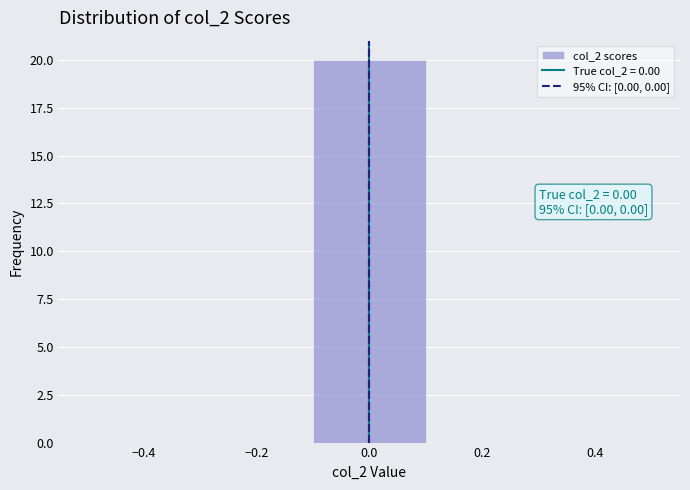

Which range on the x-axis has the tallest bar?

-0.1 to 0.1